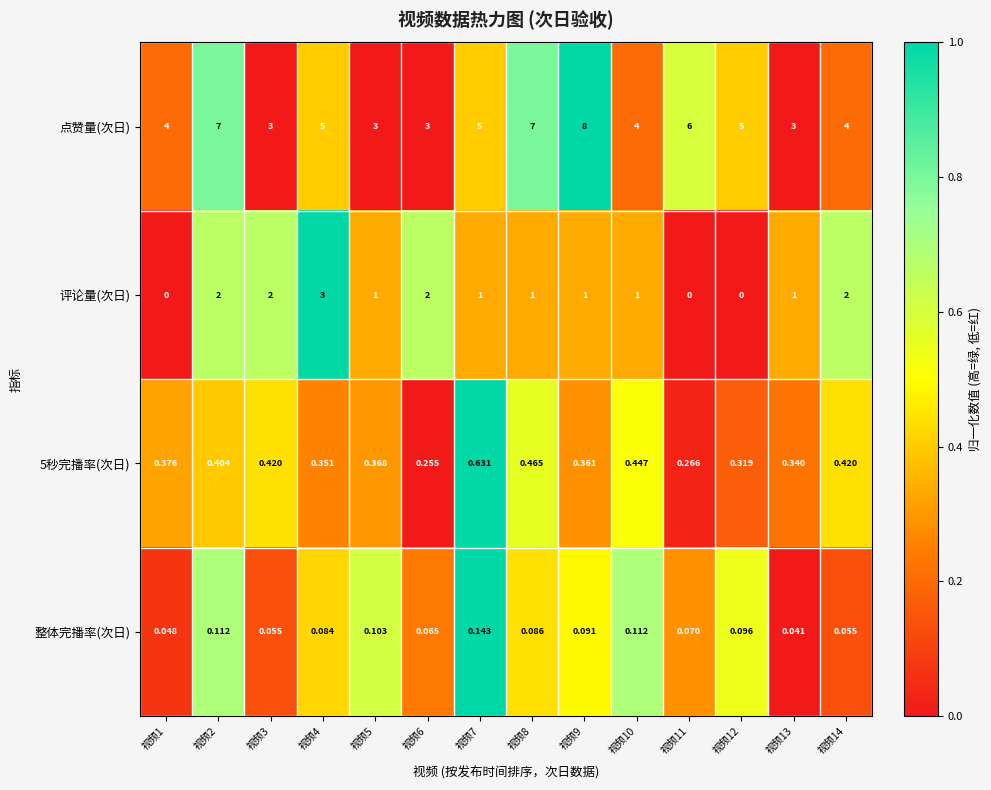

Which series has the largest range (max minus min)?

点赞量(次日)